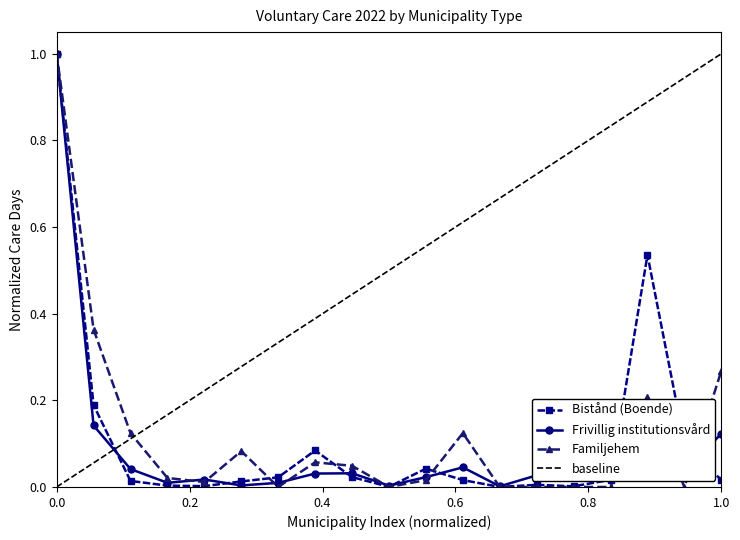

What is the highest value of the Bistånd (Boende) series?

1.0